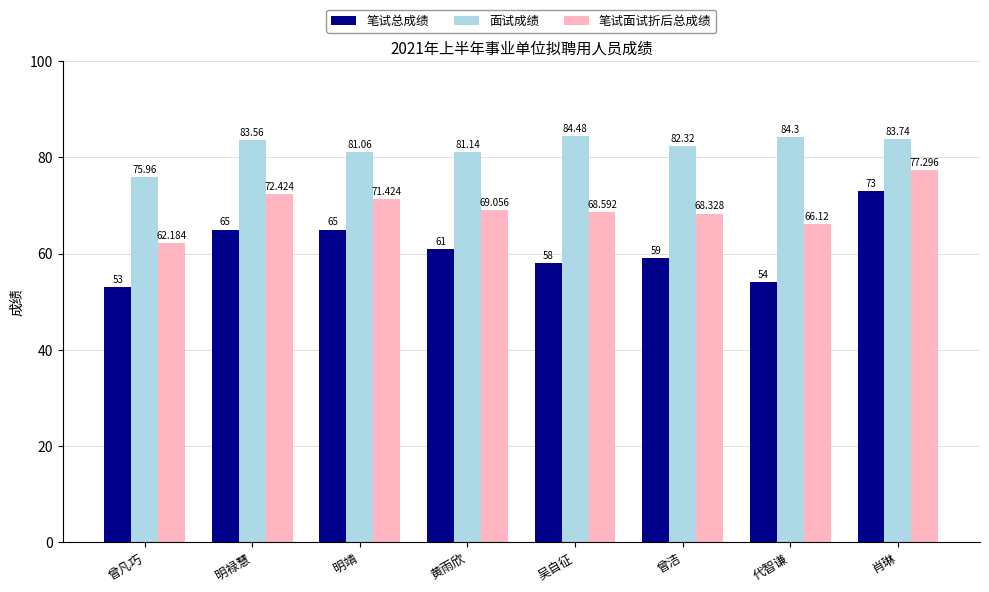

List the labels in order of 笔试面试折后总成绩 value, largest first.

肖琳, 明禄慧, 明靖, 黄雨欣, 吴自征, 曾洁, 代智谦, 曾凡巧